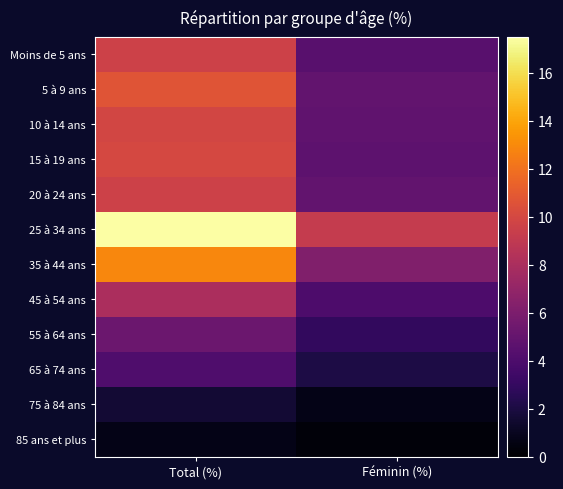

Which category has the lowest value across all series?

Féminin (%)